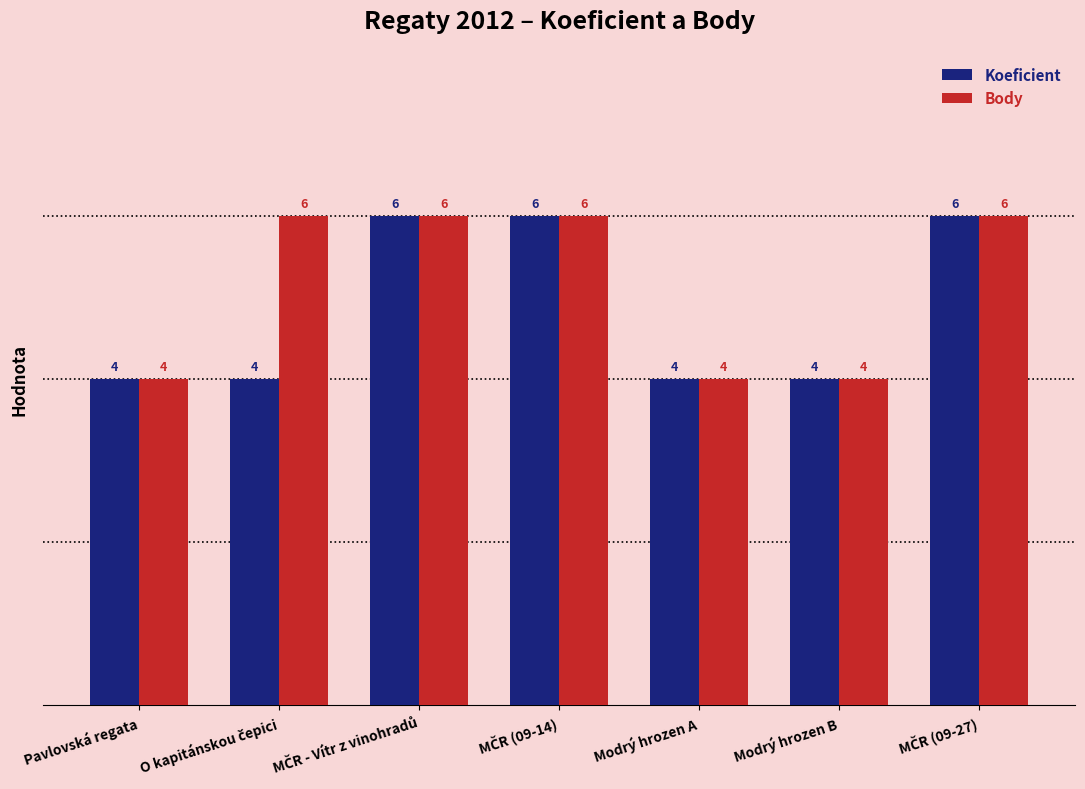

What is the average value of the Body series?

5